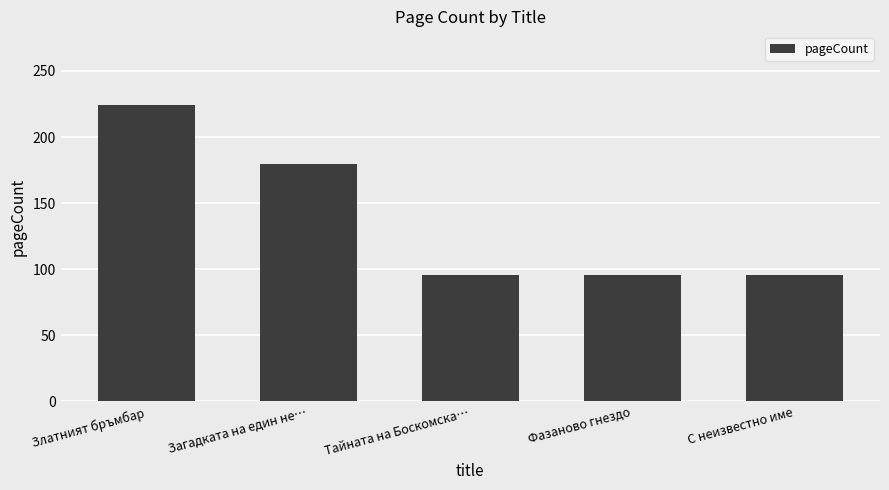

What is the sum of the values at Загадката на един не… and Тайната на Боскомска…?

276